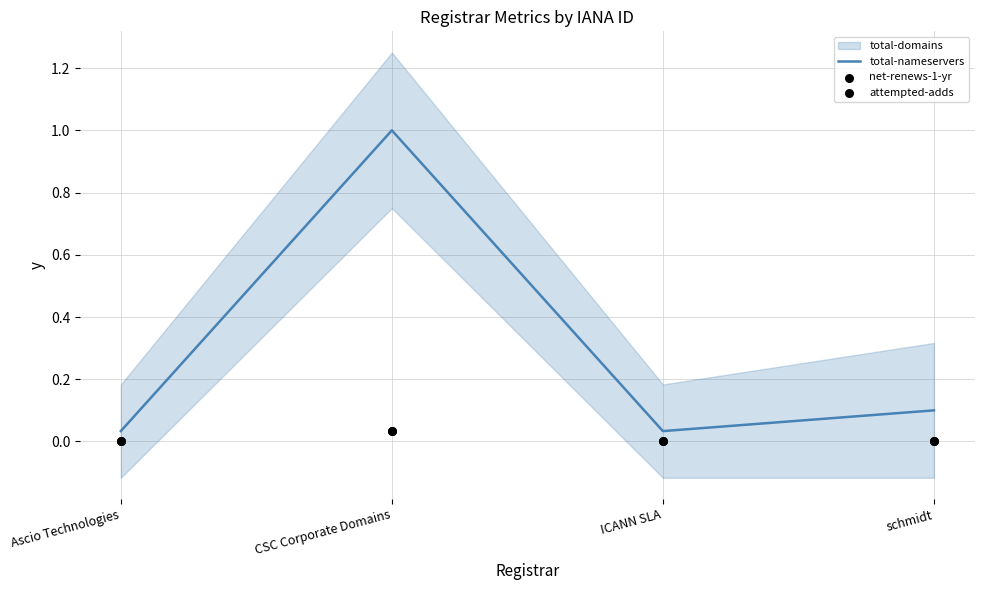

True or false: total-nameservers has a value of 0.1 at schmidt.

True